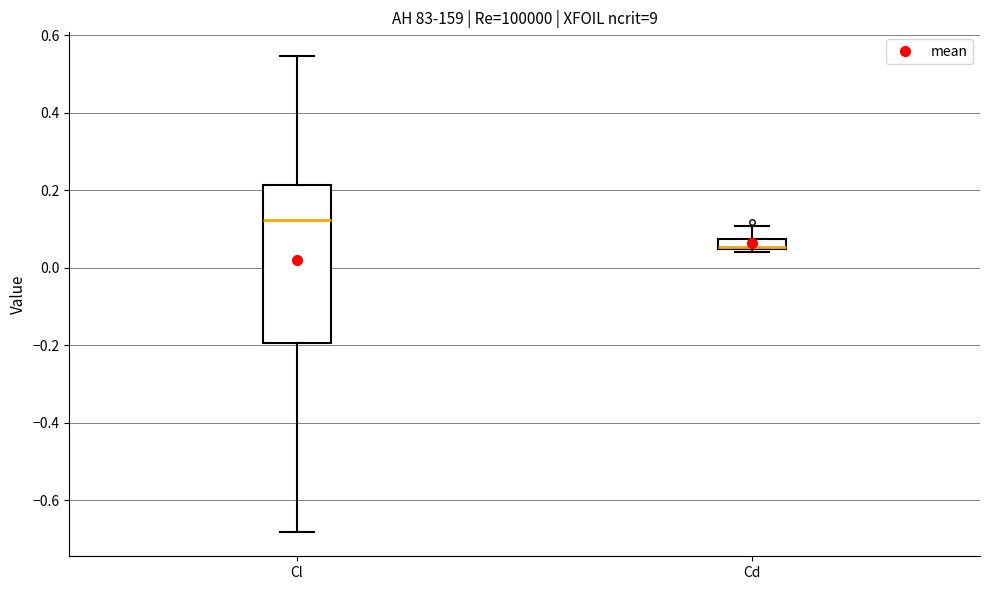

Which box's median line is the lowest?

Cd